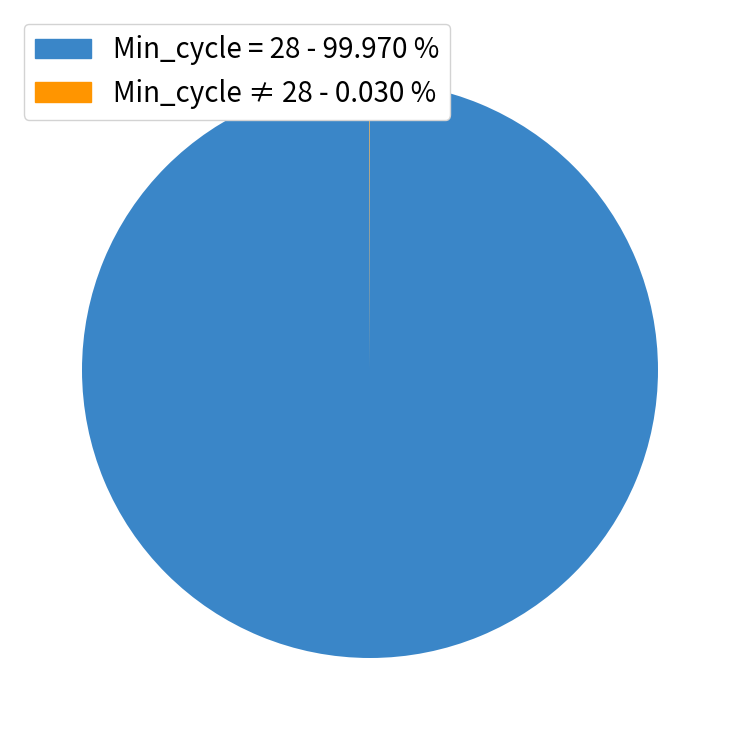

Is there any slice that represents more than half of the pie?

Yes